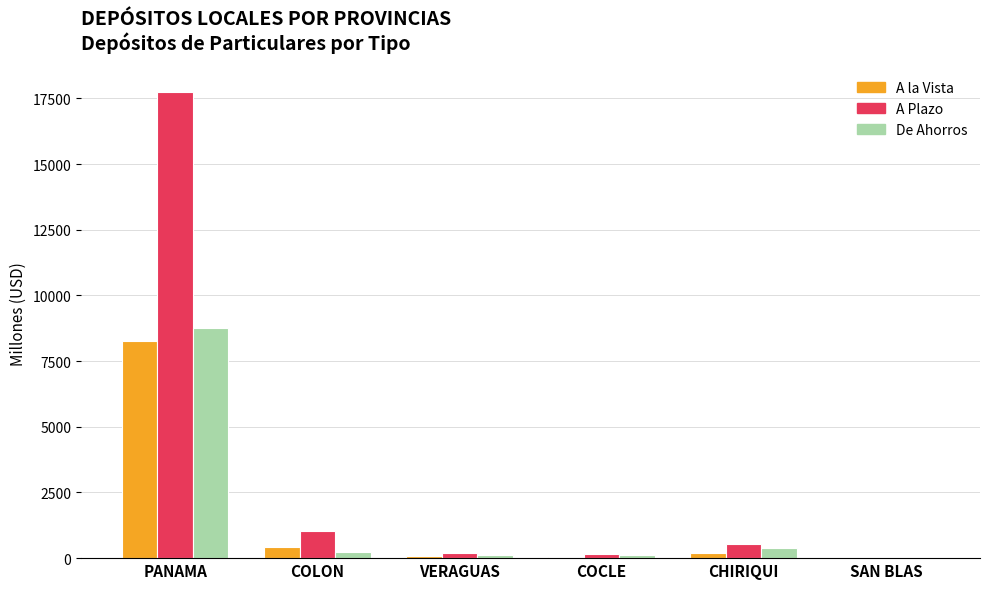

At which category is the sum across all series the highest?

PANAMA